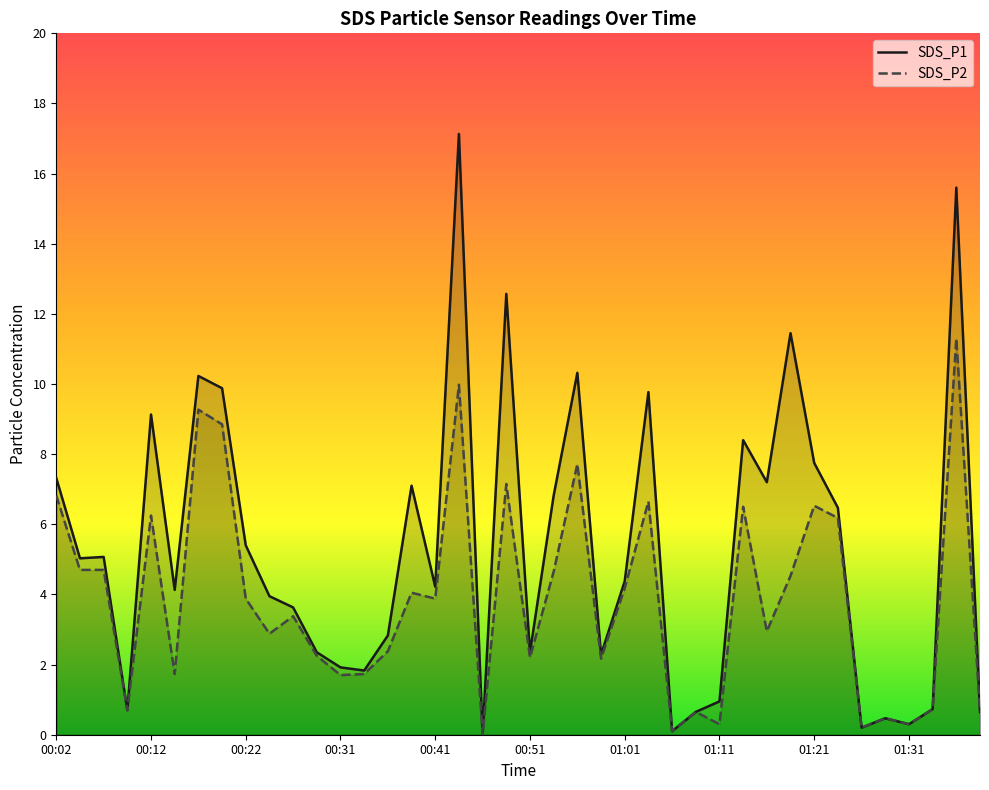

True or false: SDS_P2 and SDS_P1 intersect in this chart.

False